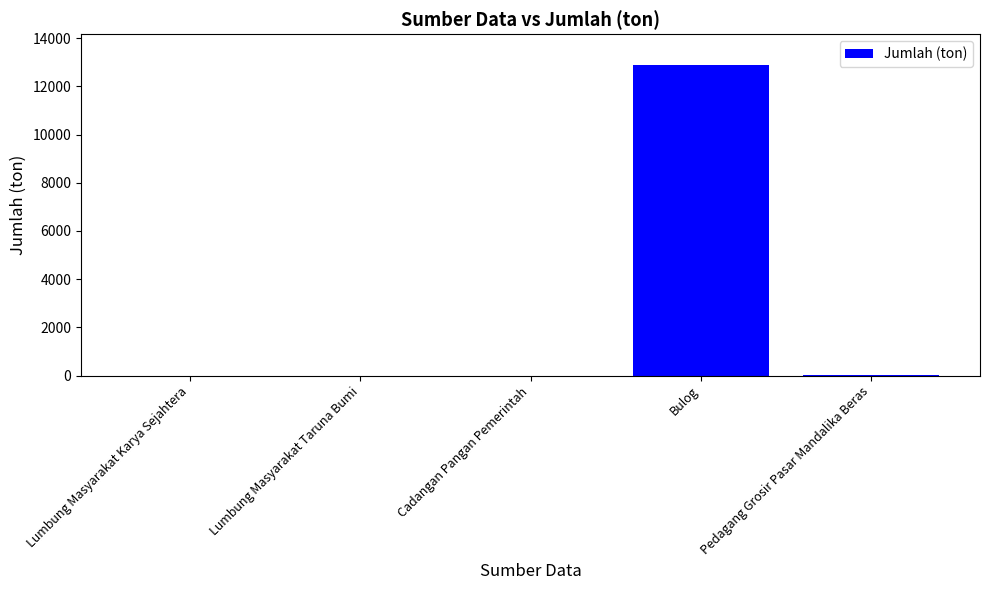

Where does the data first go above 8?

Cadangan Pangan Pemerintah